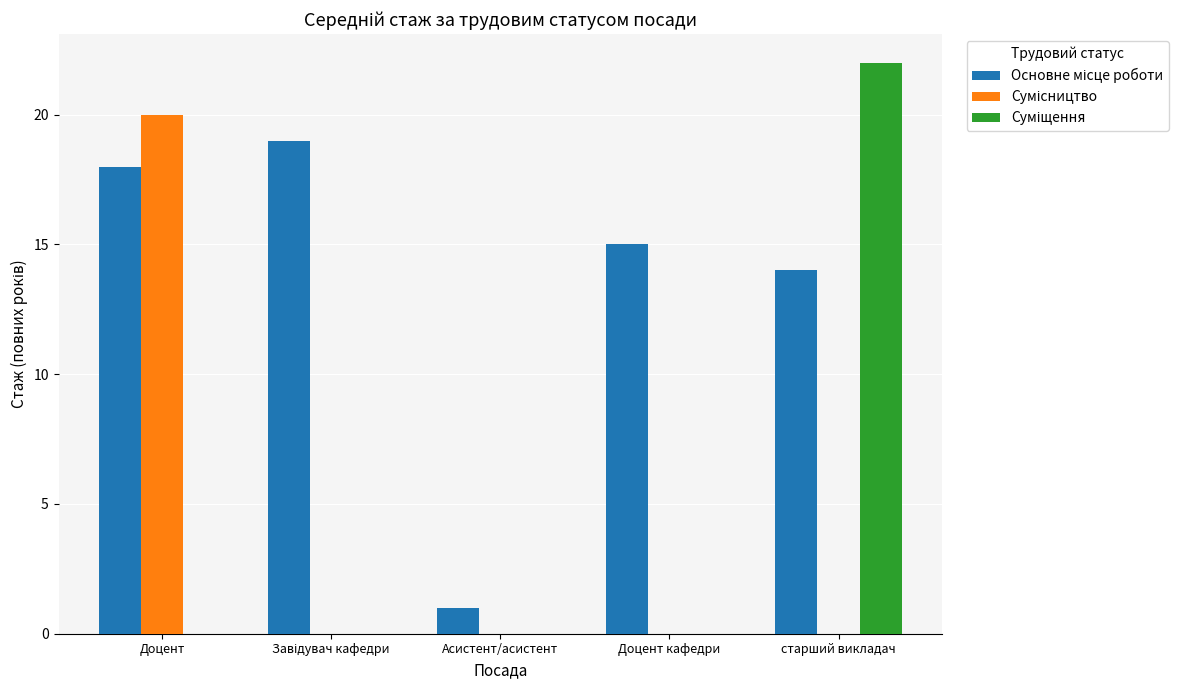

What is the total value across all series at старший викладач?

36